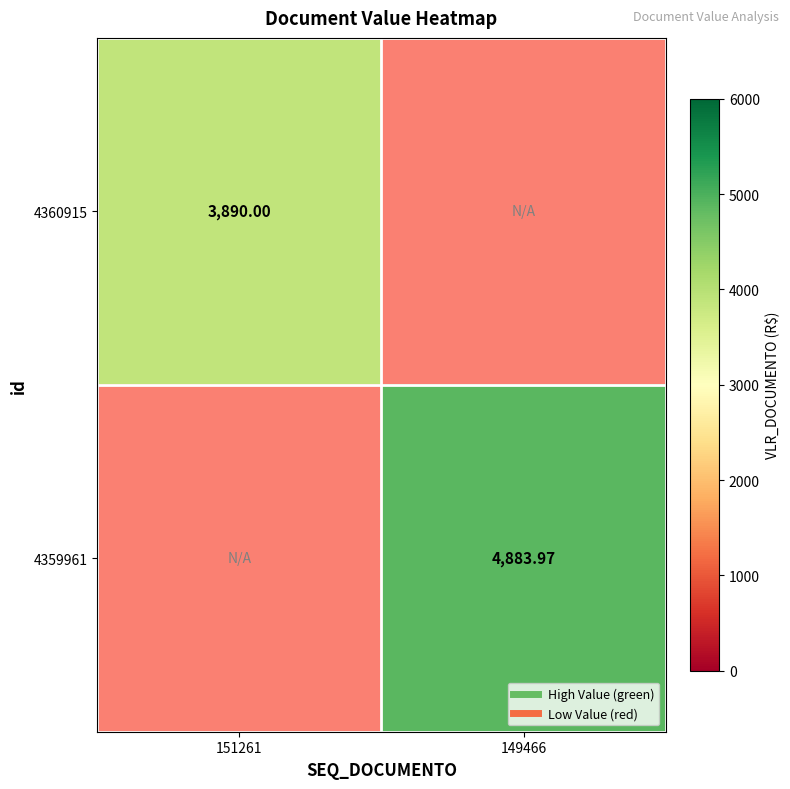

Between 149466 and 151261, which is larger?

151261